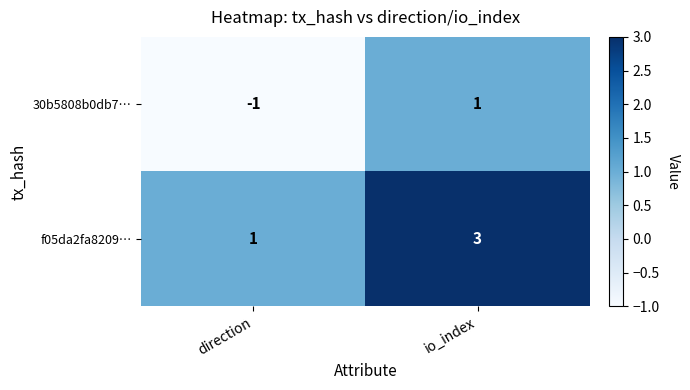

How many data points does each series have?

2